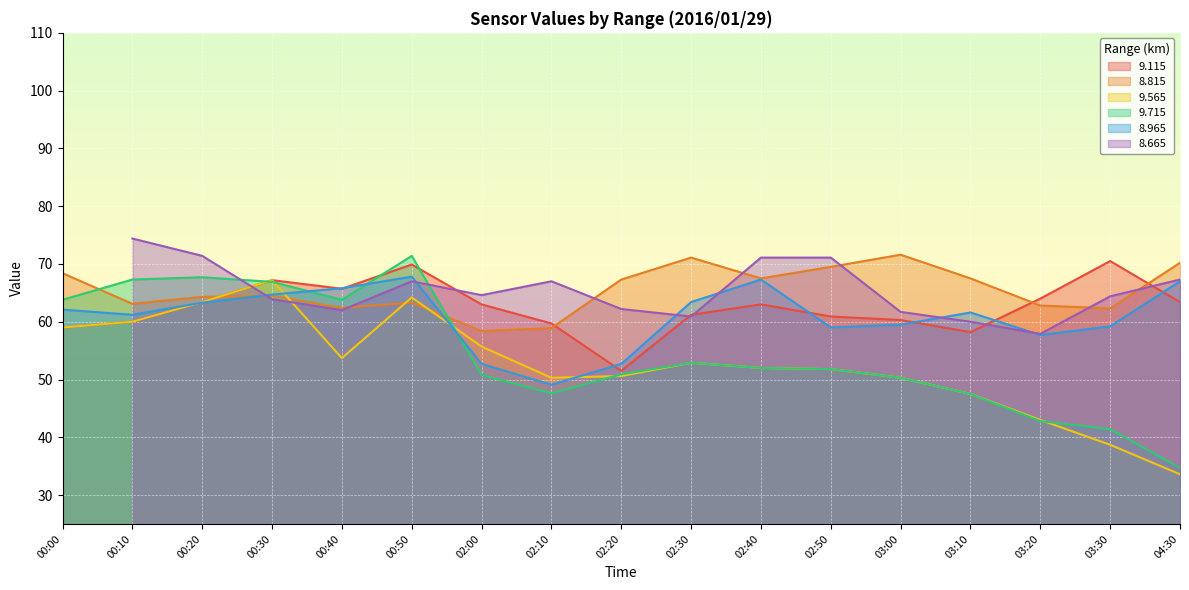

True or false: 9.715 and 8.965 cross at least once.

True